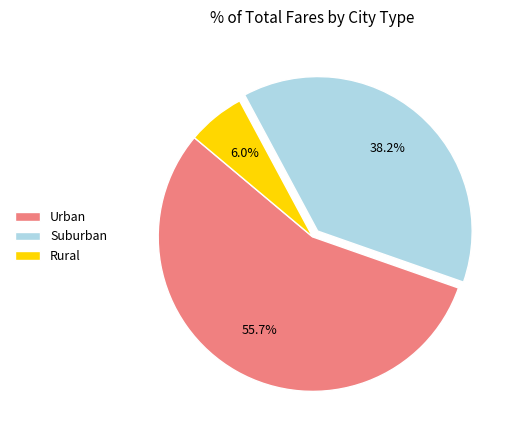

Is the sum of Urban and Suburban greater than half?

Yes